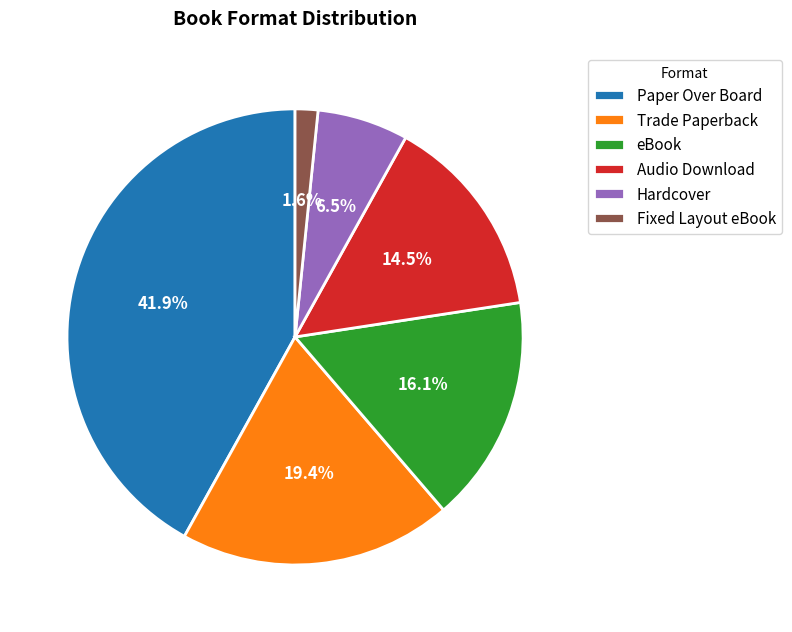

How much of the chart is everything except Hardcover?

93.5%